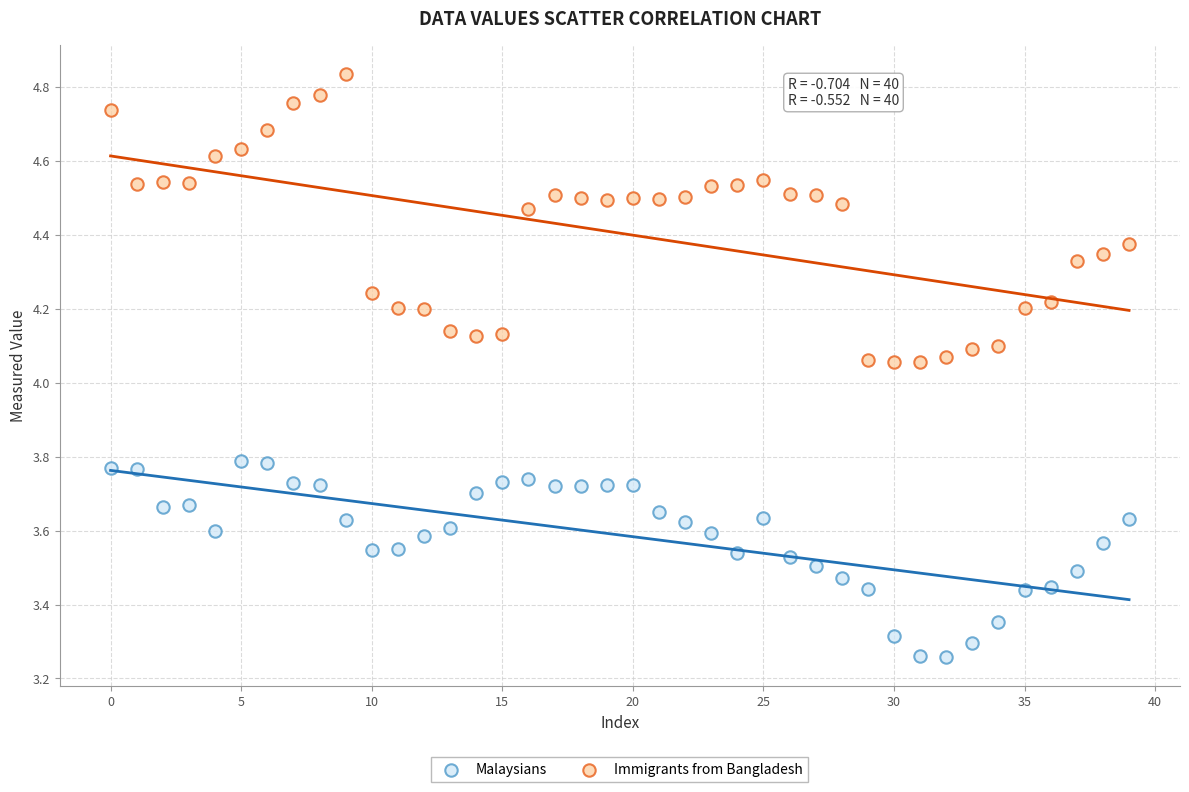

Across all data points, what is the range of Y values (max minus min)?

1.6